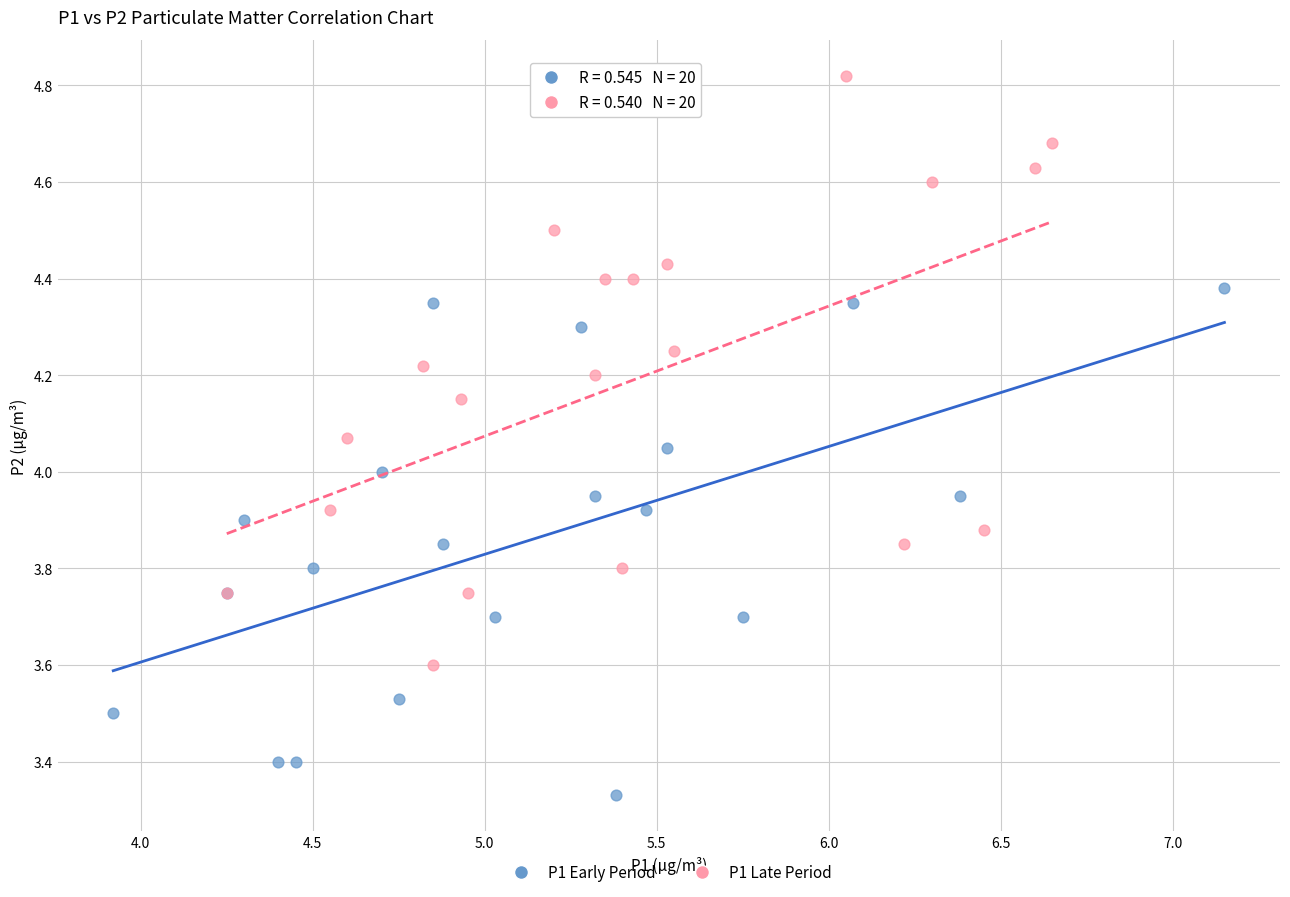

Which series has the largest Y range (max minus min)?

P1 Late Period